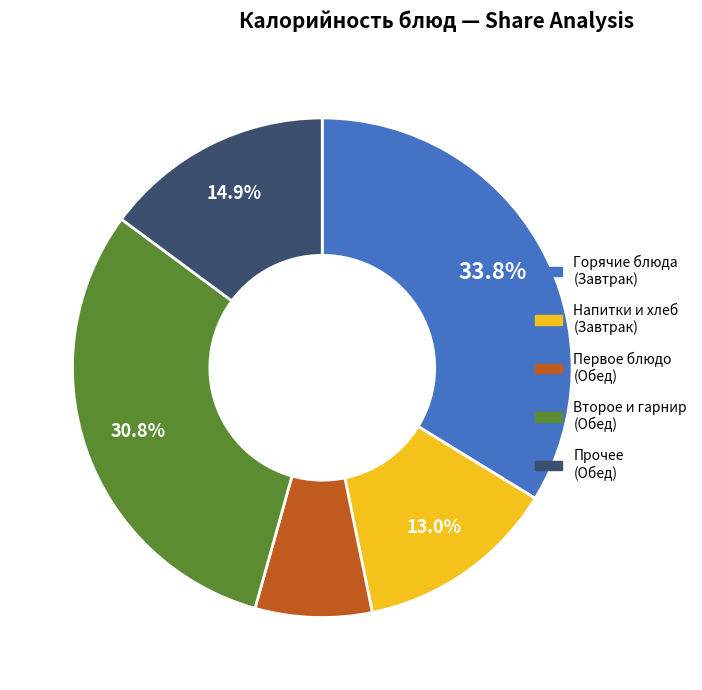

Is there a majority slice in this chart?

No